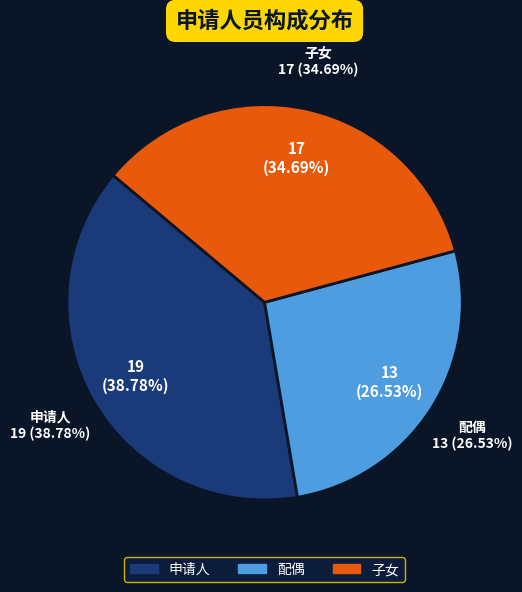

Rank the categories by value from highest to lowest.

申请人, 子女, 配偶